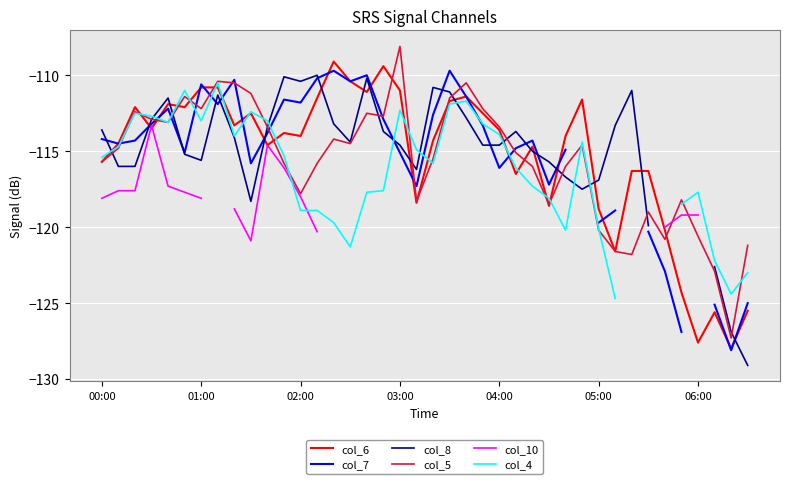

How many lines are shown in the chart?

6